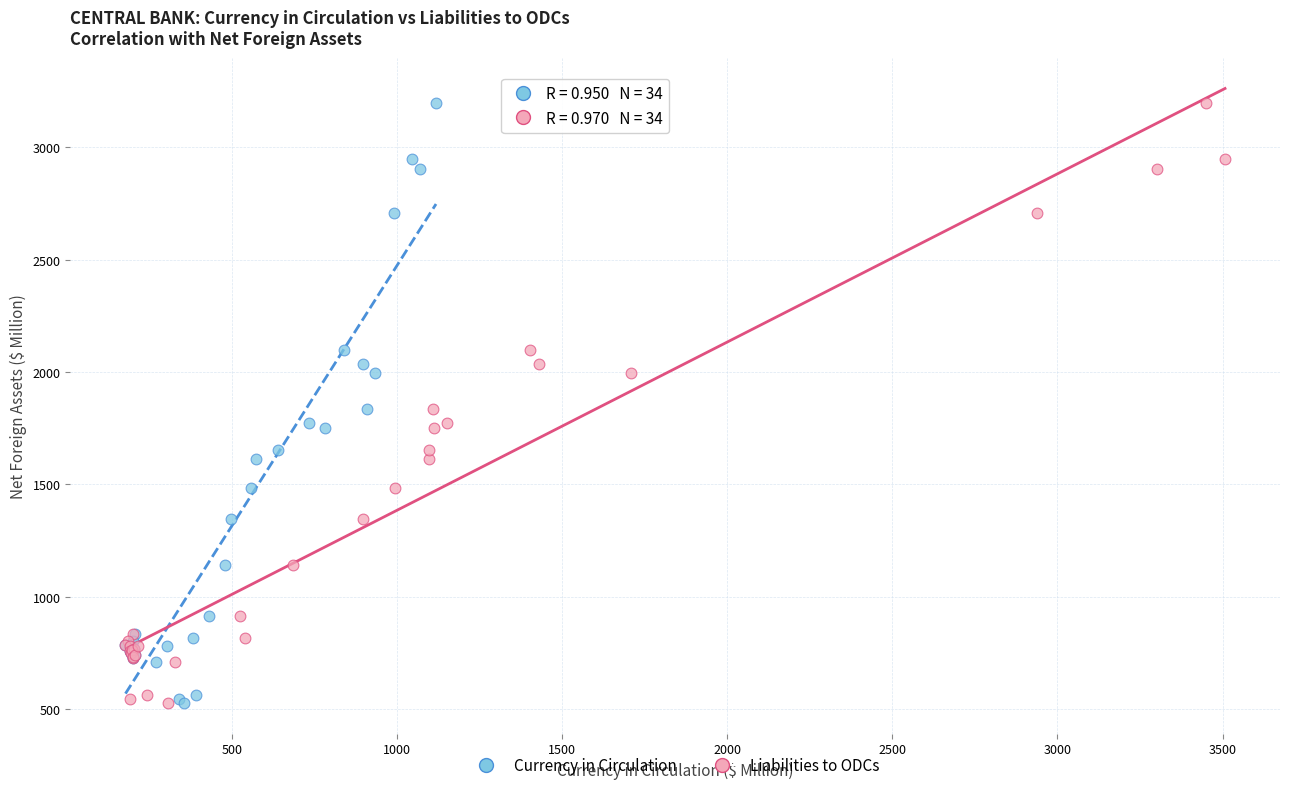

What are all the series names shown in the legend?

Currency in Circulation, Liabilities to ODCs